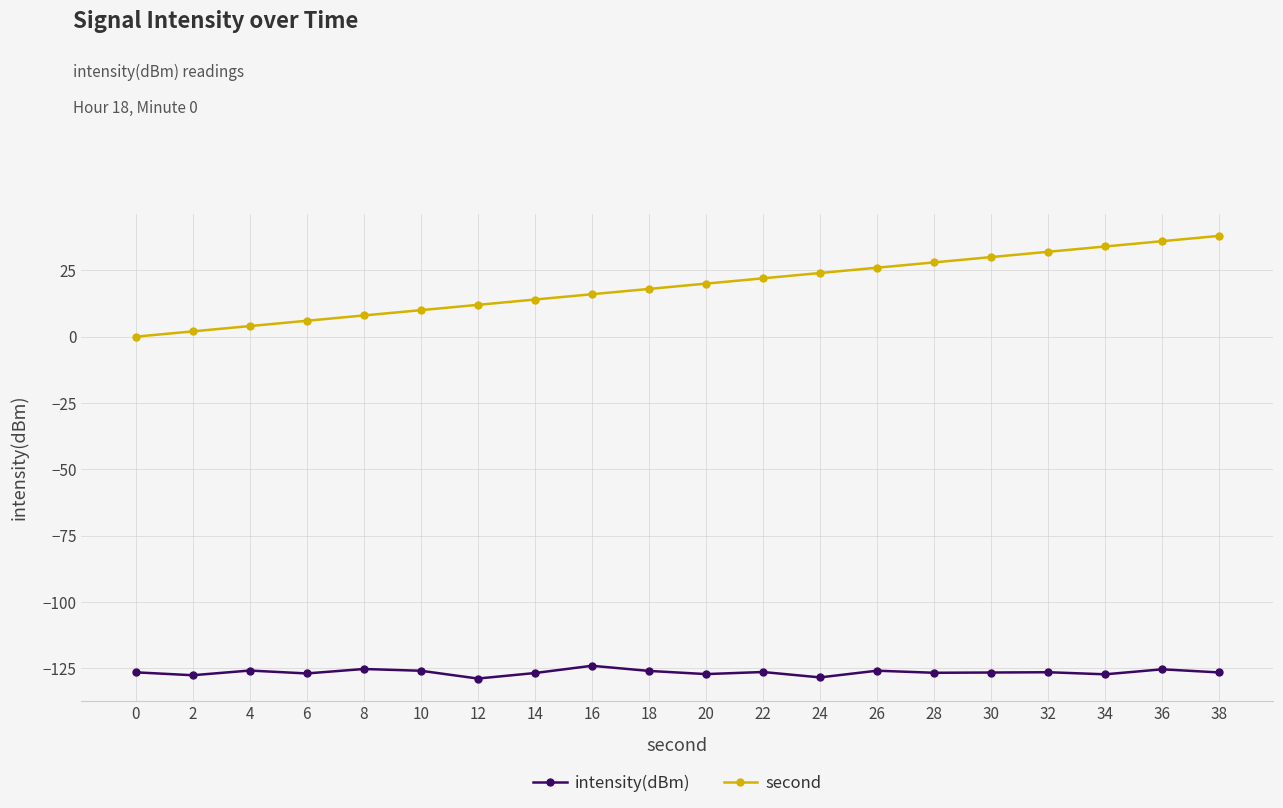

Count the number of categories in the chart.

20